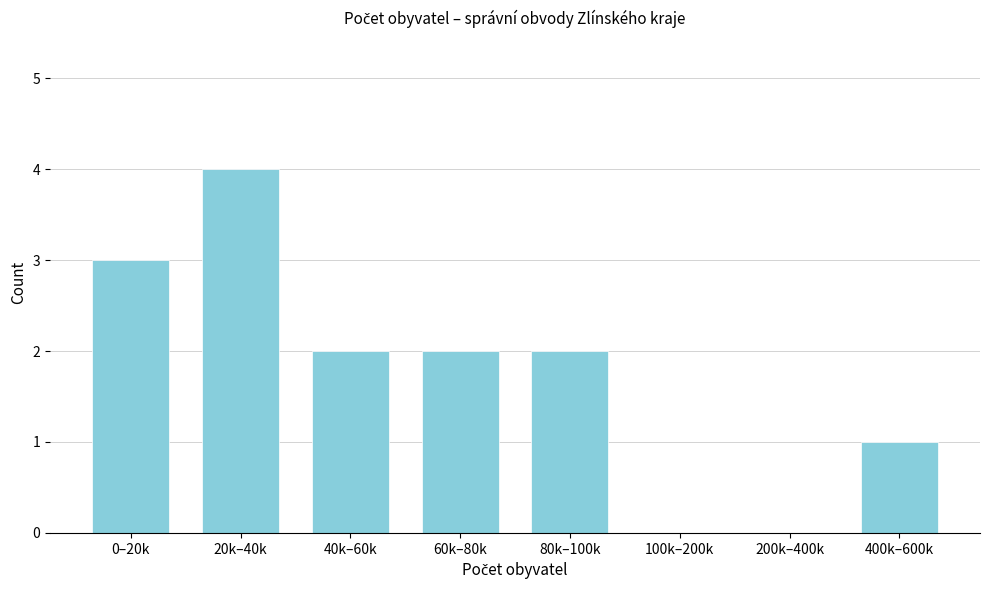

Reading left to right, what are all the values shown in this chart?

0–20k=3	20k–40k=4	40k–60k=2	60k–80k=2	80k–100k=2	100k–200k=0	200k–400k=0	400k–600k=1